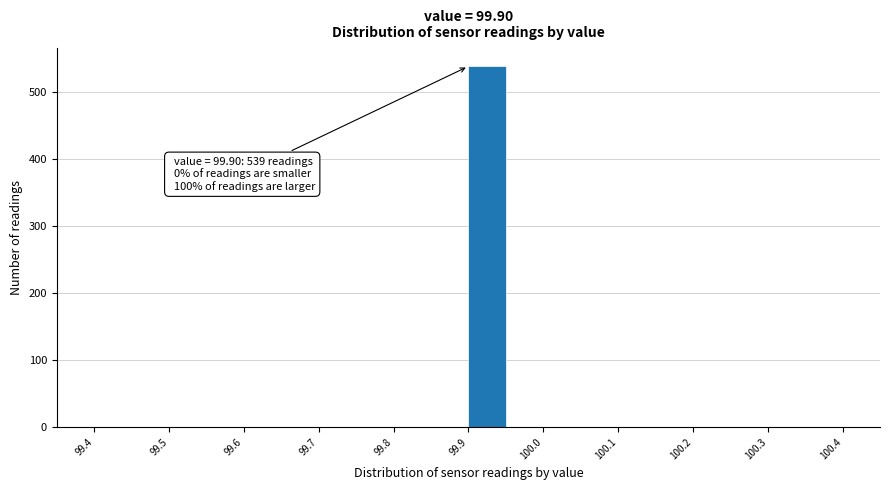

Which range on the x-axis has the tallest bar?

99.90 to 99.95